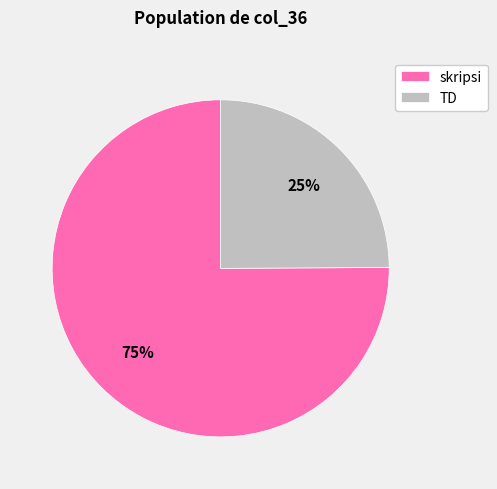

What is the ratio of the value at TD to the value at skripsi?

0.3